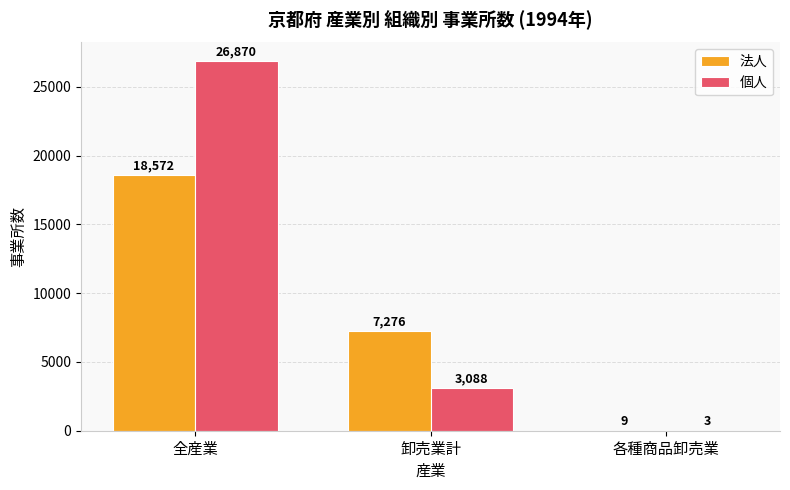

How many 個人 values are between 3 and 26870?

3